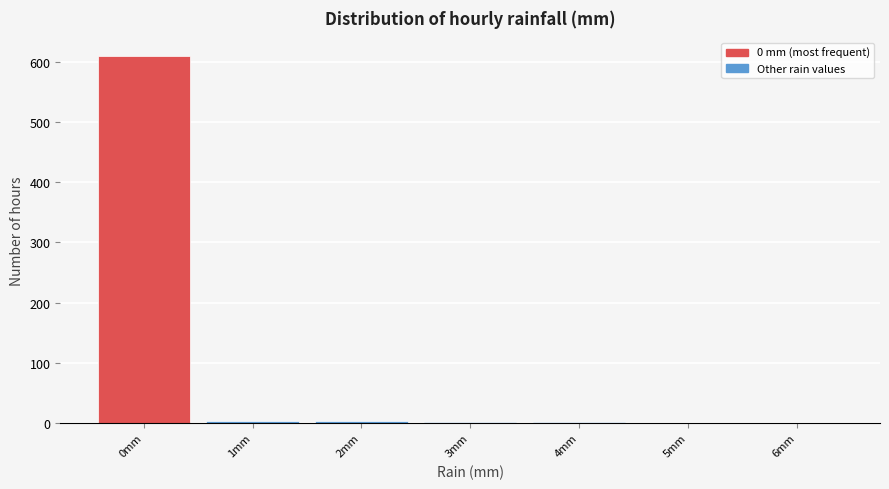

What is the height of the bar covering -0.5 to 0.5 on the x-axis? The values are not printed on the chart, so give them approximately, as read against the axis.

610